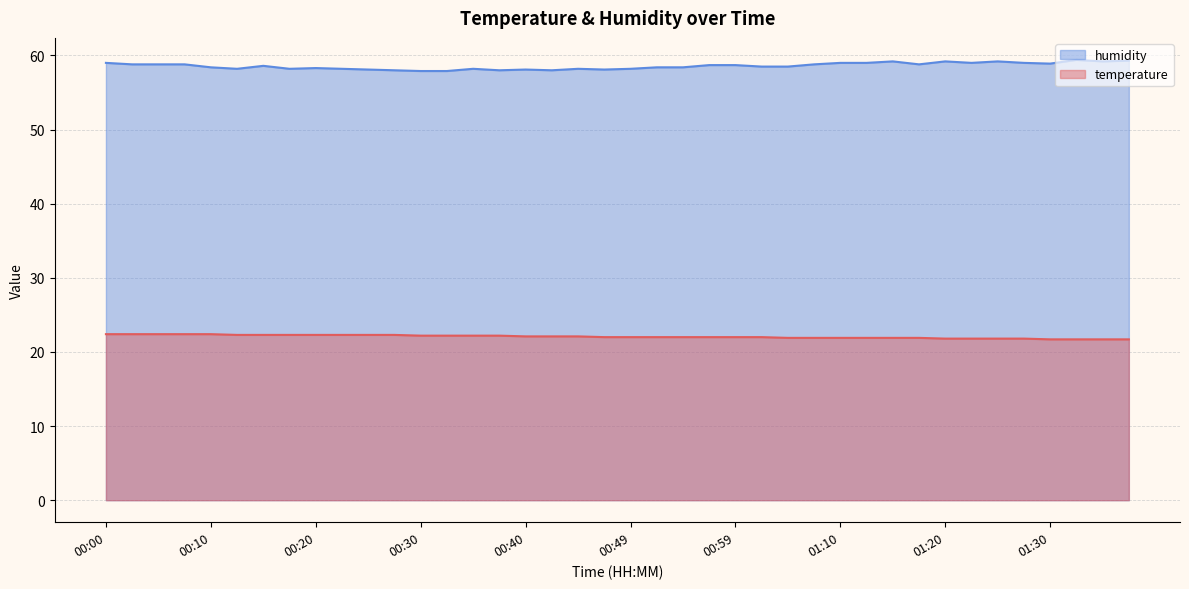

True or false: humidity and temperature intersect in this chart.

False